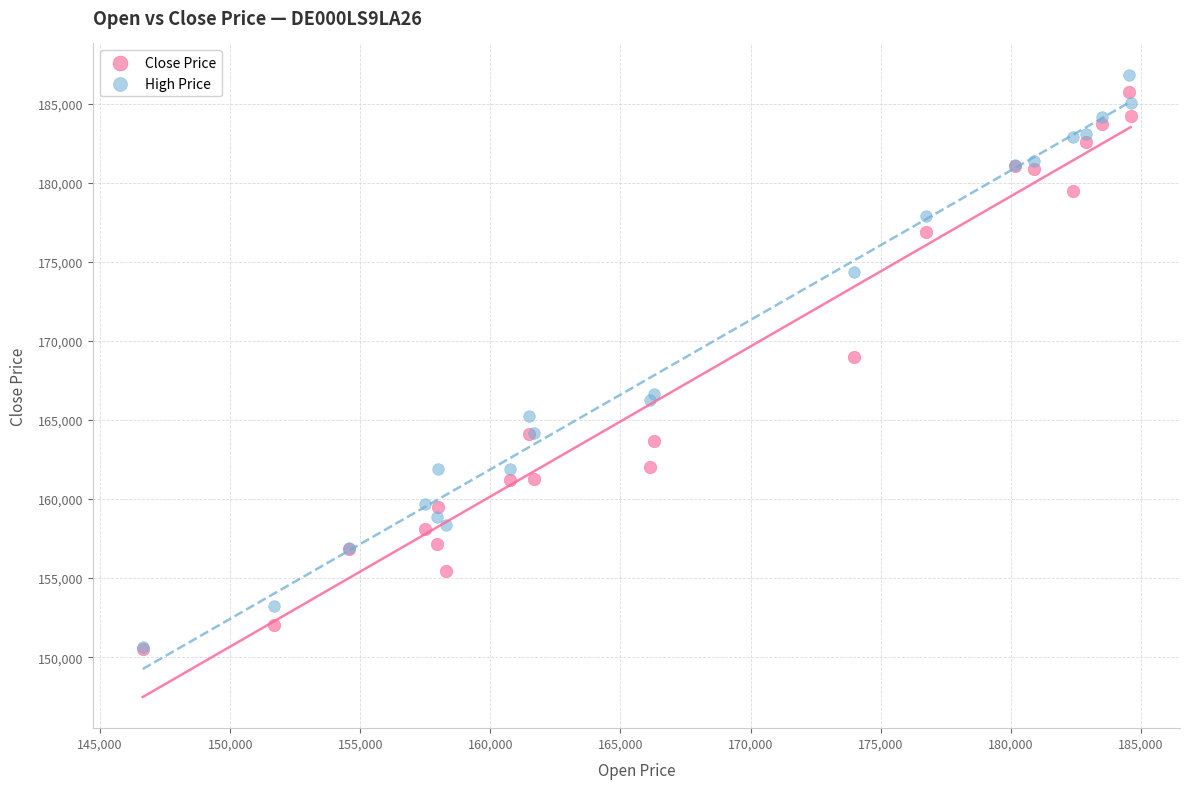

In the Close Price series, what Y value is closest to 168131?

168995